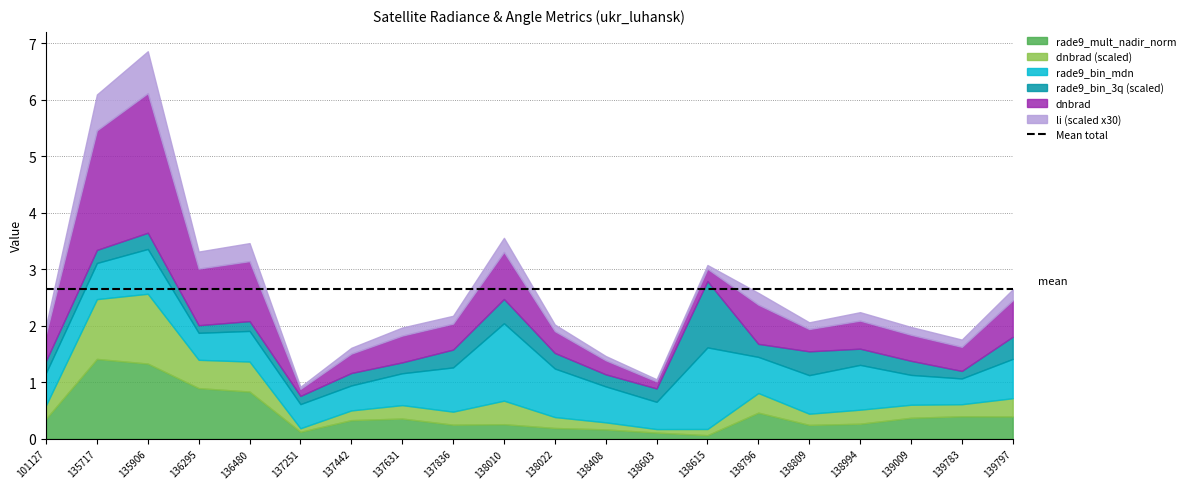

What is the value of the dnbrad point at the 5th from the left?

1.1